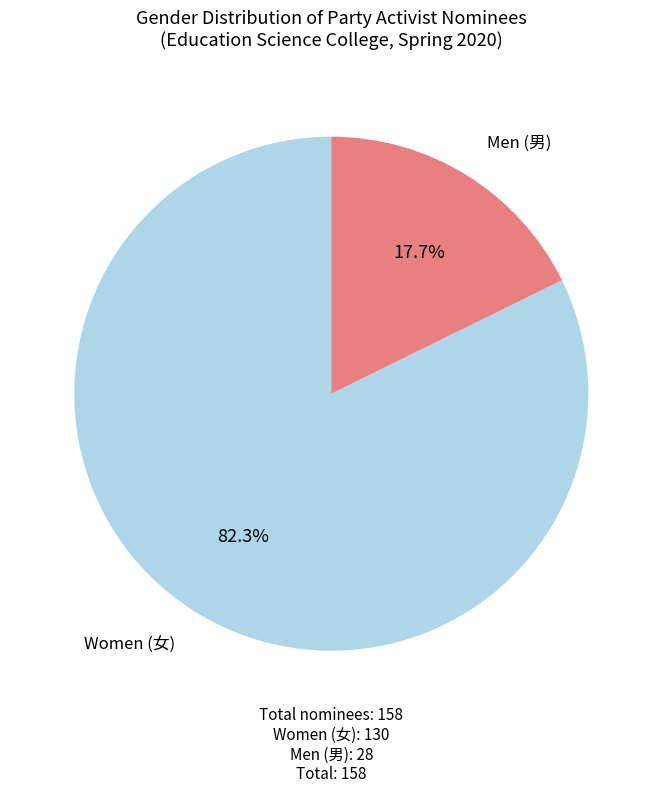

Does any single category account for the majority?

Yes